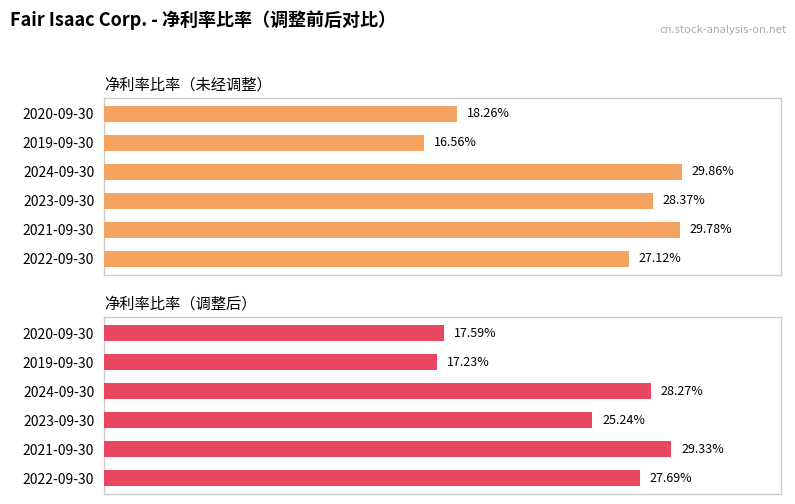

Reading left to right, transcribe all the data shown in this chart.

净利率比率（未经调整）: 0.2	0.2	0.3	0.3	0.3	0.3
净利率比率（调整后）: 0.2	0.2	0.3	0.3	0.3	0.3